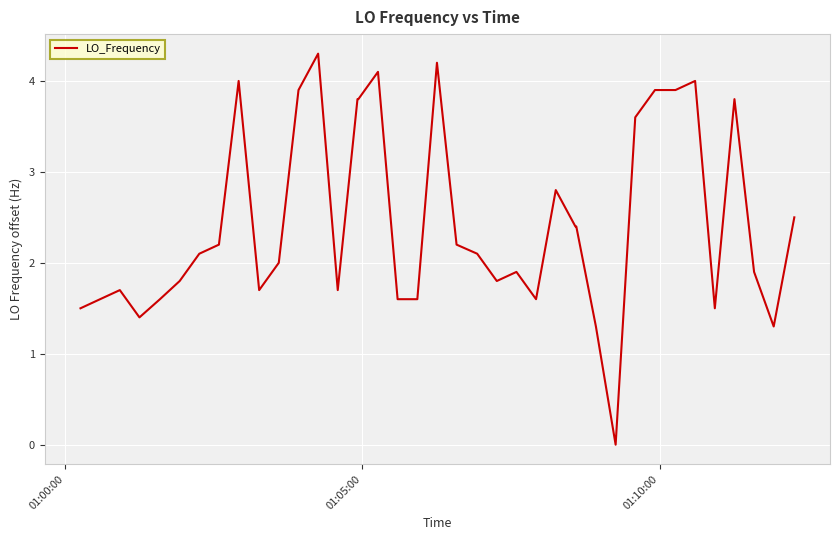

What is the maximum value shown in the chart?

4.3